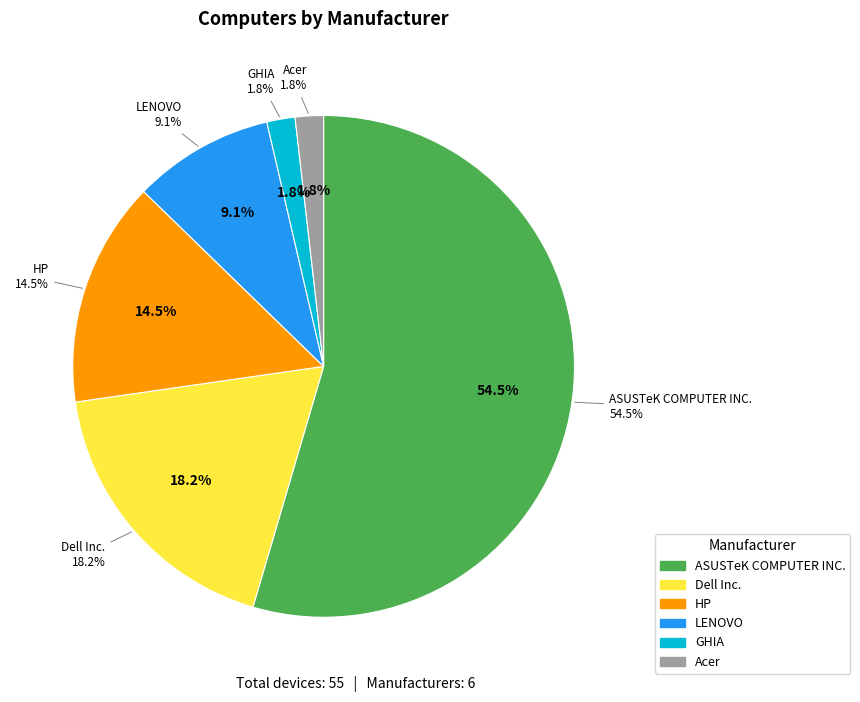

Which slice is the largest?

ASUSTeK COMPUTER INC.